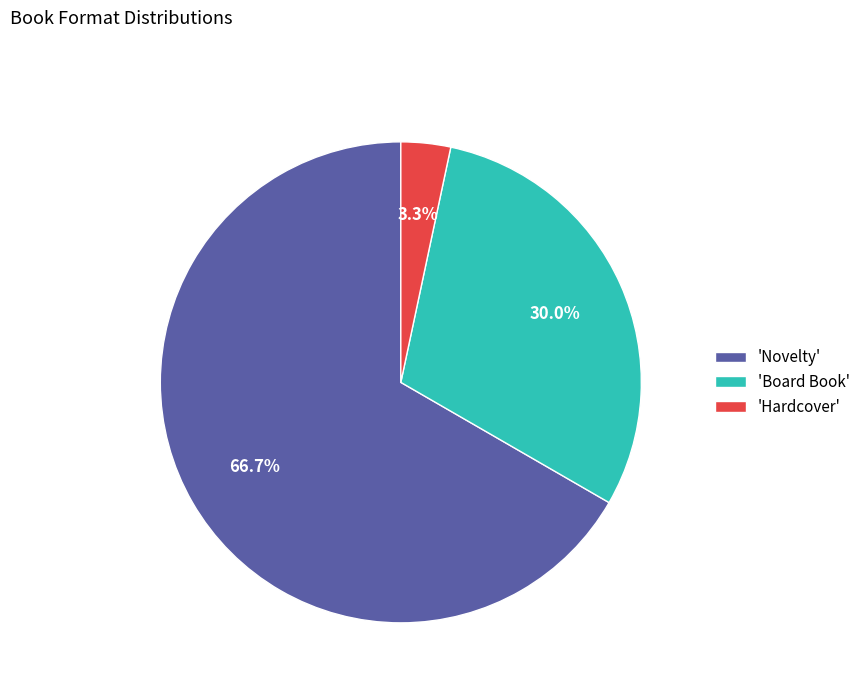

How much of the chart is everything except 'Board Book'?

70.0%